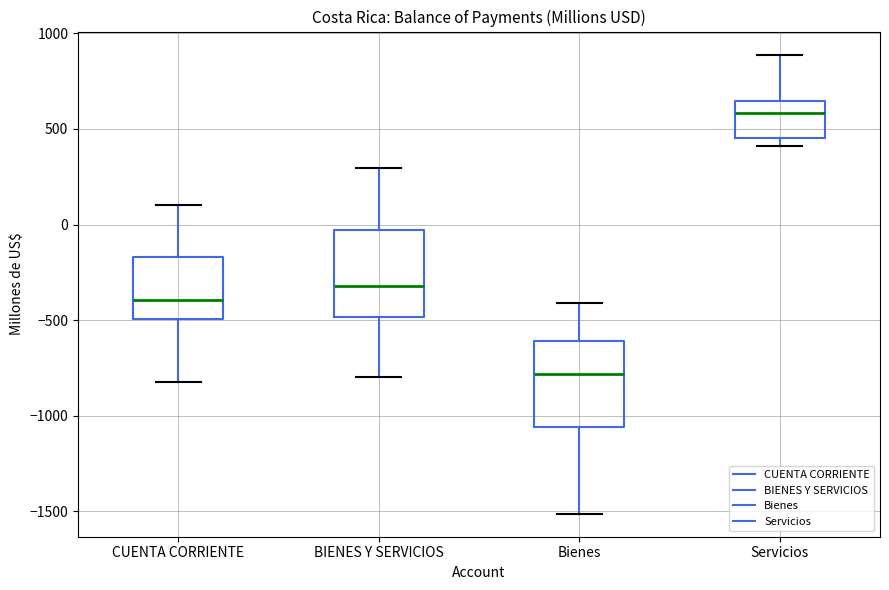

Which box's median line is the highest?

Servicios